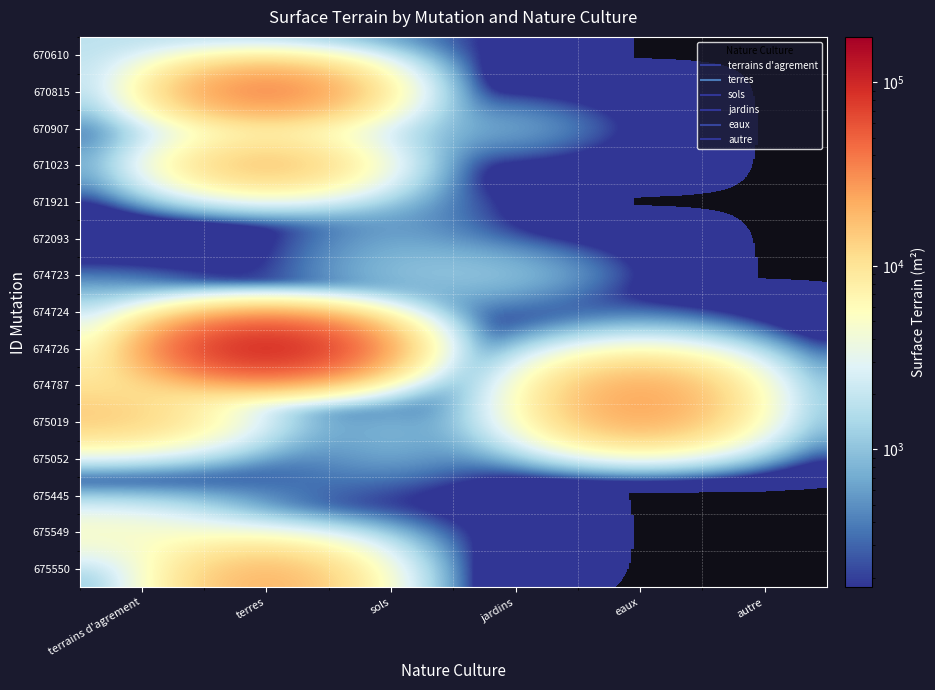

Reading left to right, transcribe all the data shown in this chart.

670610: terrains d'agrement=1877	terres=0	sols=500	jardins=0	eaux=0	autre=0
670815: terrains d'agrement=0	terres=60584	sols=0	jardins=0	eaux=0	autre=0
670907: terrains d'agrement=0	terres=0	sols=871	jardins=1003	eaux=0	autre=0
671023: terrains d'agrement=0	terres=28897	sols=0	jardins=0	eaux=0	autre=0
671921: terrains d'agrement=0	terres=0	sols=806	jardins=0	eaux=0	autre=0
672093: terrains d'agrement=0	terres=0	sols=806	jardins=0	eaux=0	autre=0
674723: terrains d'agrement=180	terres=0	sols=1165	jardins=1398	eaux=0	autre=0
674724: terrains d'agrement=1542	terres=0	sols=500	jardins=0	eaux=0	autre=0
674726: terrains d'agrement=0	terres=176868	sols=500	jardins=0	eaux=2858	autre=0
674787: terrains d'agrement=10074	terres=0	sols=0	jardins=0	eaux=33285	autre=0
675019: terrains d'agrement=17572	terres=0	sols=1288	jardins=0	eaux=33285	autre=0
675052: terrains d'agrement=0	terres=0	sols=947	jardins=0	eaux=0	autre=0
675445: terrains d'agrement=0	terres=557	sols=0	jardins=0	eaux=0	autre=0
675549: terrains d'agrement=6703	terres=0	sols=500	jardins=0	eaux=0	autre=0
675550: terrains d'agrement=0	terres=27990	sols=0	jardins=0	eaux=0	autre=0